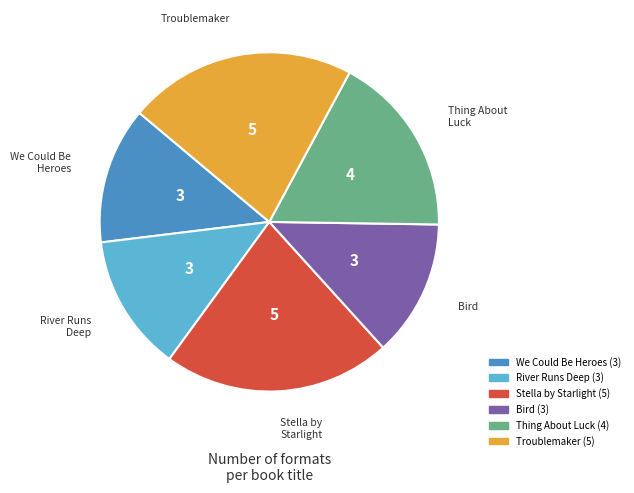

Between Thing About Luck and Stella by Starlight, which is larger?

Stella by Starlight